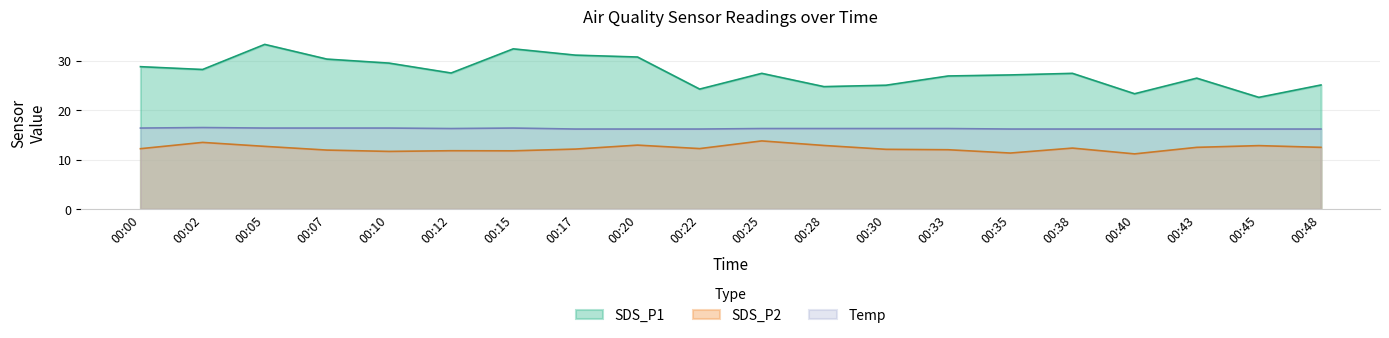

At which category does SDS_P2 reach its first local peak?

00:02